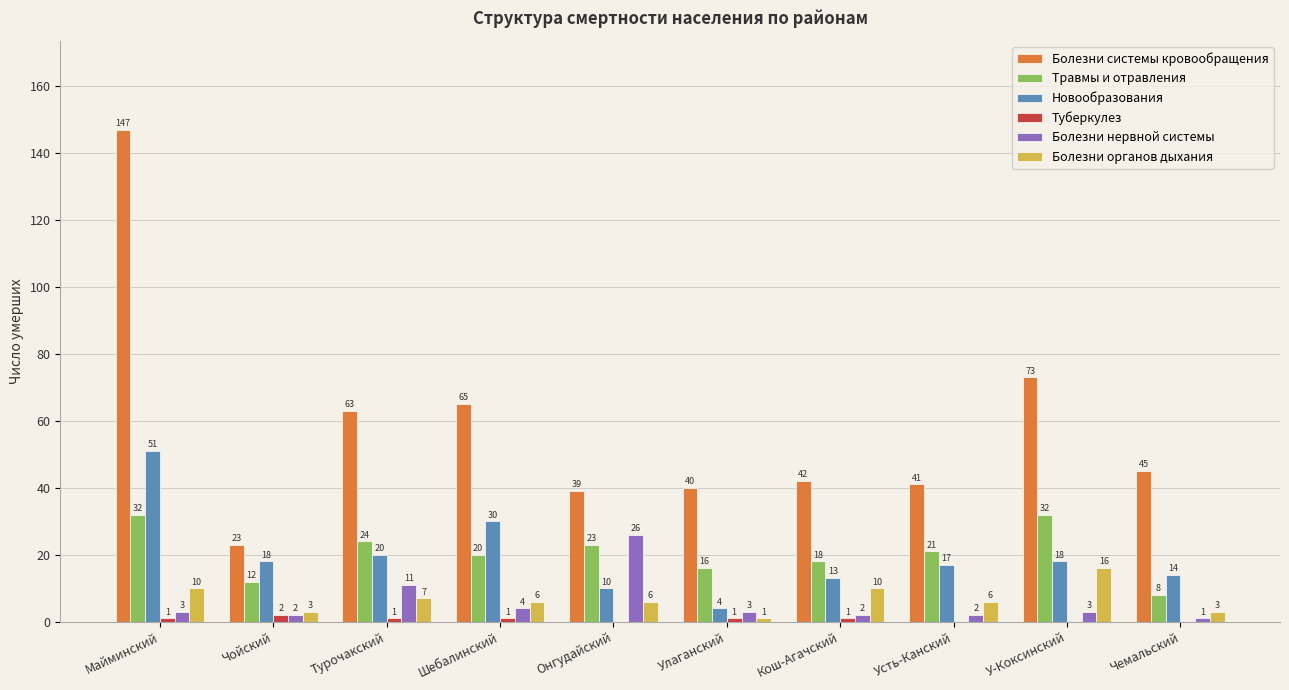

Reading left to right, extract all data points from this chart.

Болезни системы кровообращения: 147	23	63	65	39	40	42	41	73	45
Травмы и отравления: 32	12	24	20	23	16	18	21	32	8
Новообразования: 51	18	20	30	10	4	13	17	18	14
Туберкулез: 1	2	1	1	0	1	1	0	0	0
Болезни нервной системы: 3	2	11	4	26	3	2	2	3	1
Болезни органов дыхания: 10	3	7	6	6	1	10	6	16	3